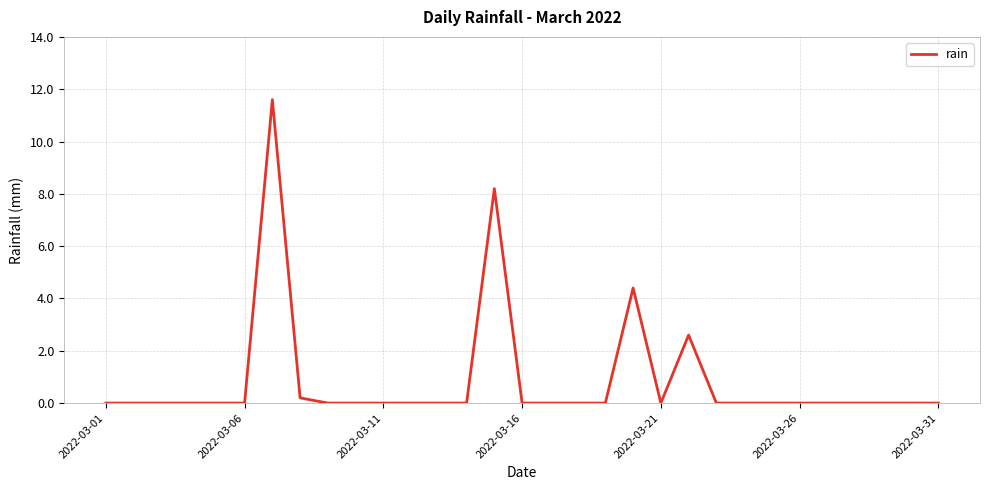

What is the difference between the maximum and minimum values?

11.6